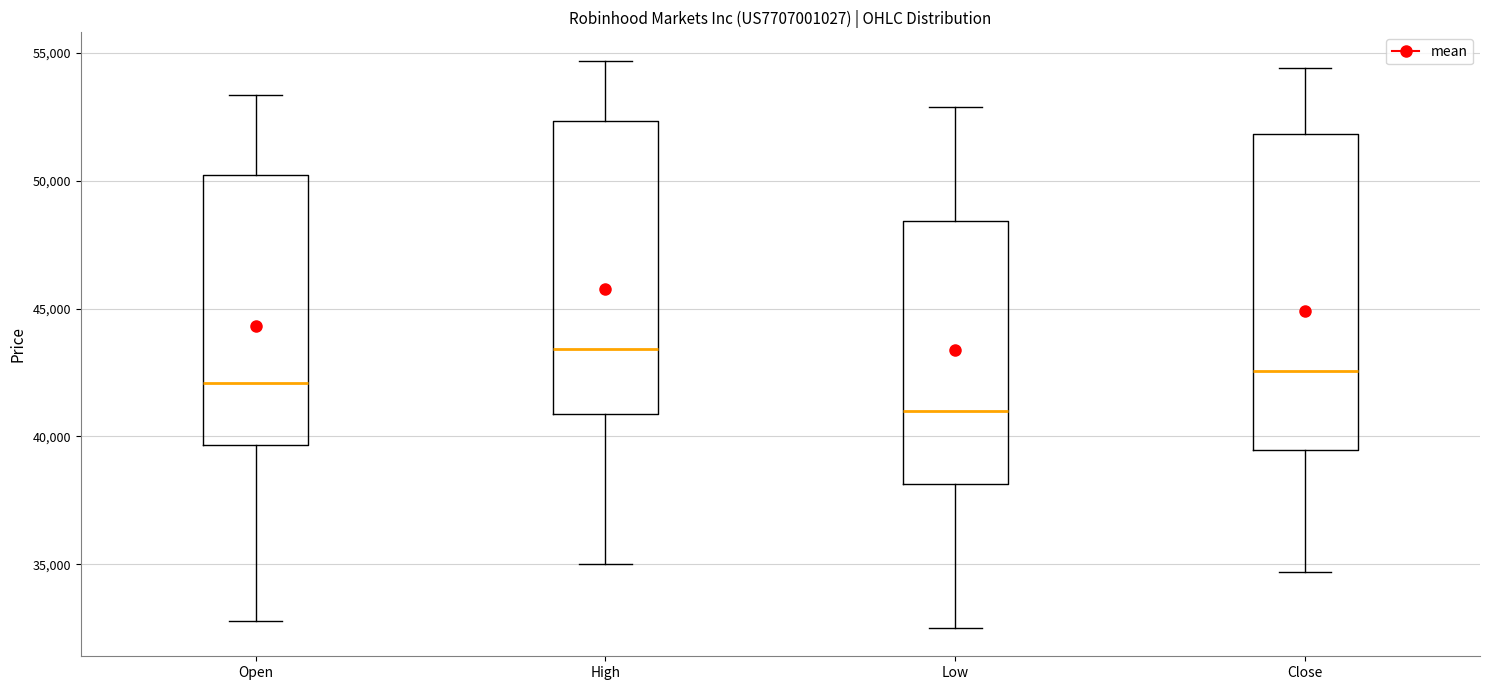

Reading left to right, read every box against the y-axis: the position of its median line, the range the box covers, and the ends of its whiskers. The values are not printed on the chart, so give them approximately, as read against the axis.

Open: median 42000, box 39500 to 50000, whiskers 33000 to 53500
High: median 43500, box 41000 to 52500, whiskers 35000 to 54500
Low: median 41000, box 38000 to 48500, whiskers 32500 to 53000
Close: median 42500, box 39500 to 52000, whiskers 34500 to 54500